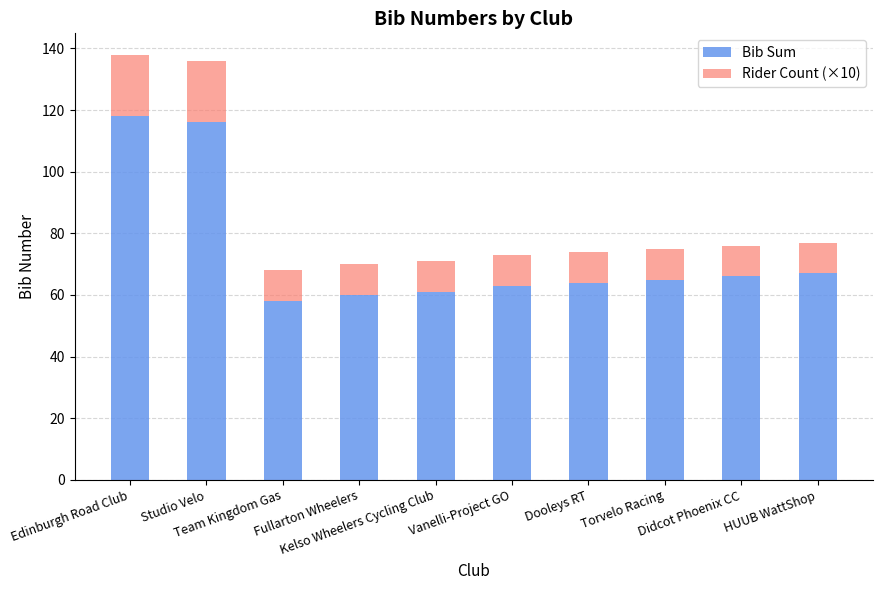

Count the number of categories in the chart.

10